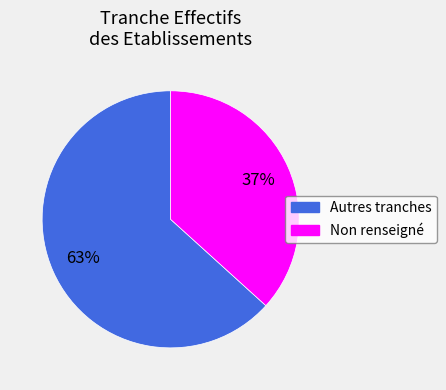

Is there a majority slice in this chart?

Yes